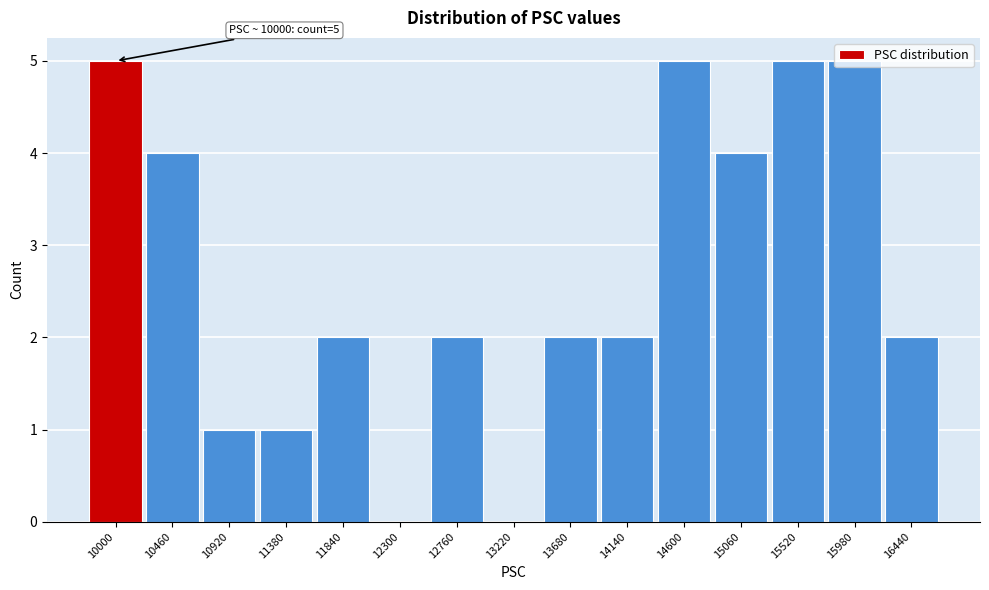

What is the greatest value displayed?

5